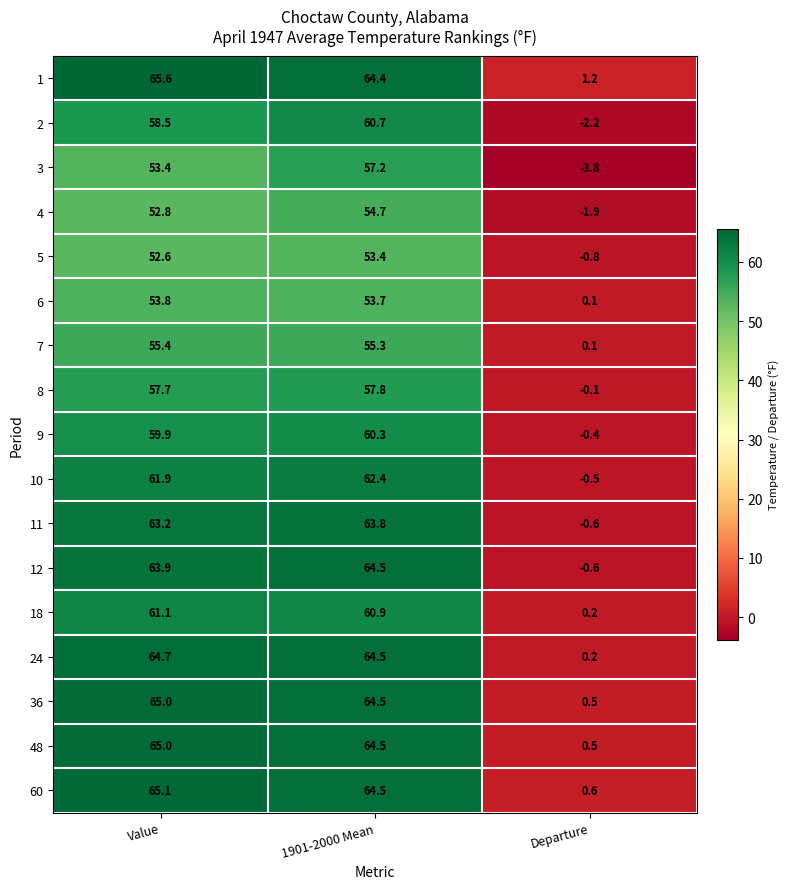

Where does the 5 series first go above 52?

Value